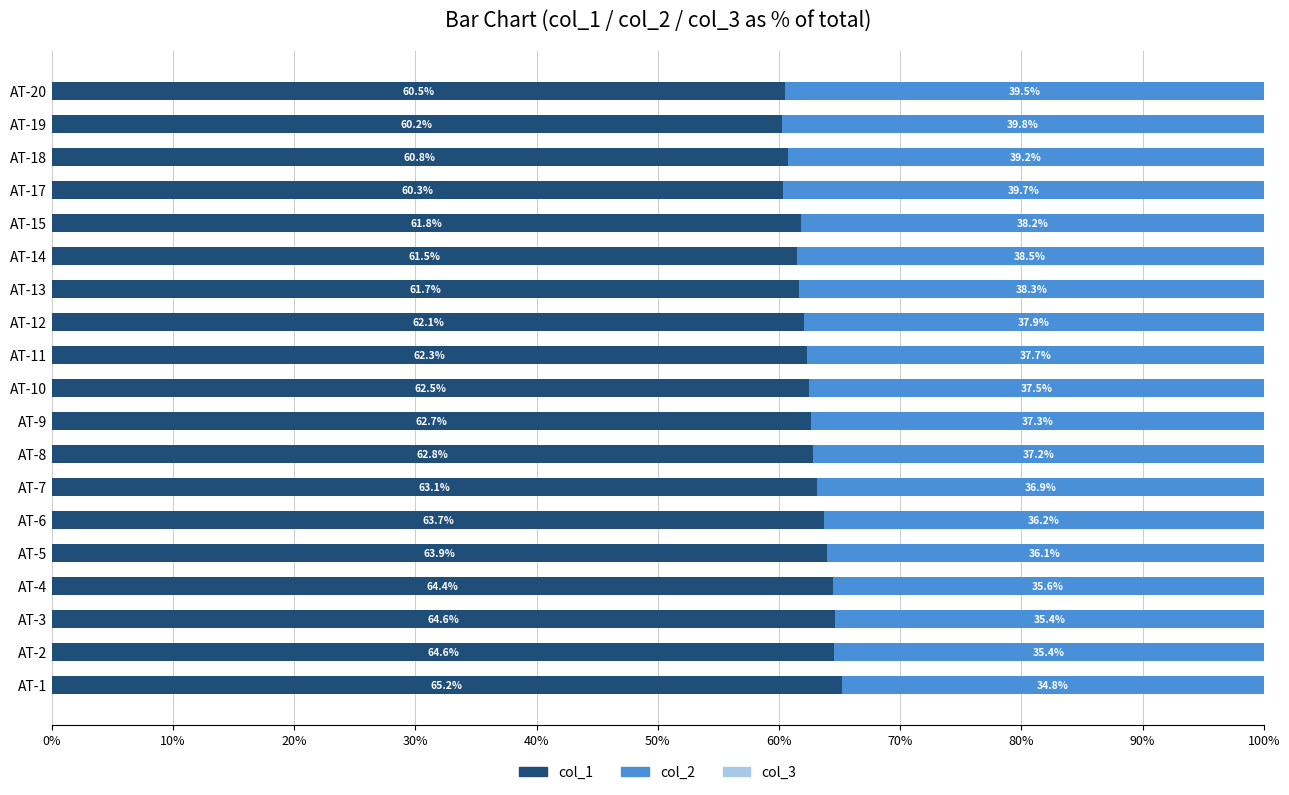

Is it true that col_1 equals 103.0 at AT-13?

False